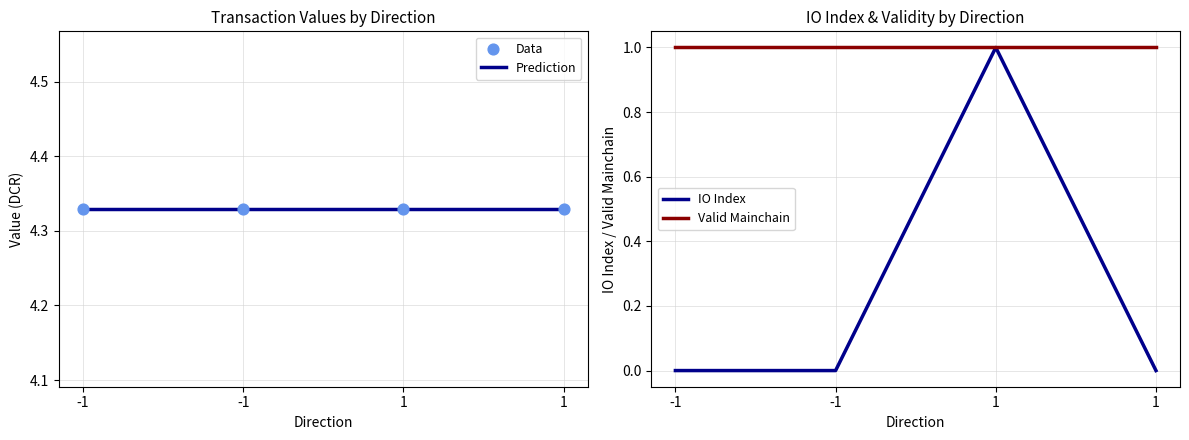

At how many categories does at least one series exceed 1?

4